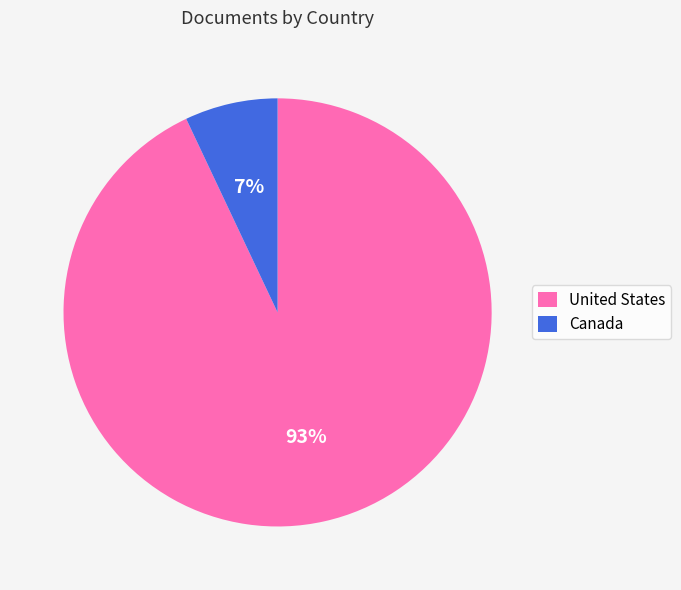

To the nearest percent, what is the combined percentage of United States and Canada?

100%